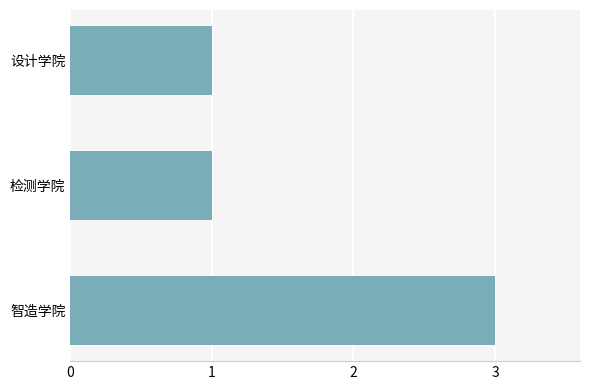

The value at 设计学院 is 1. True or false?

True